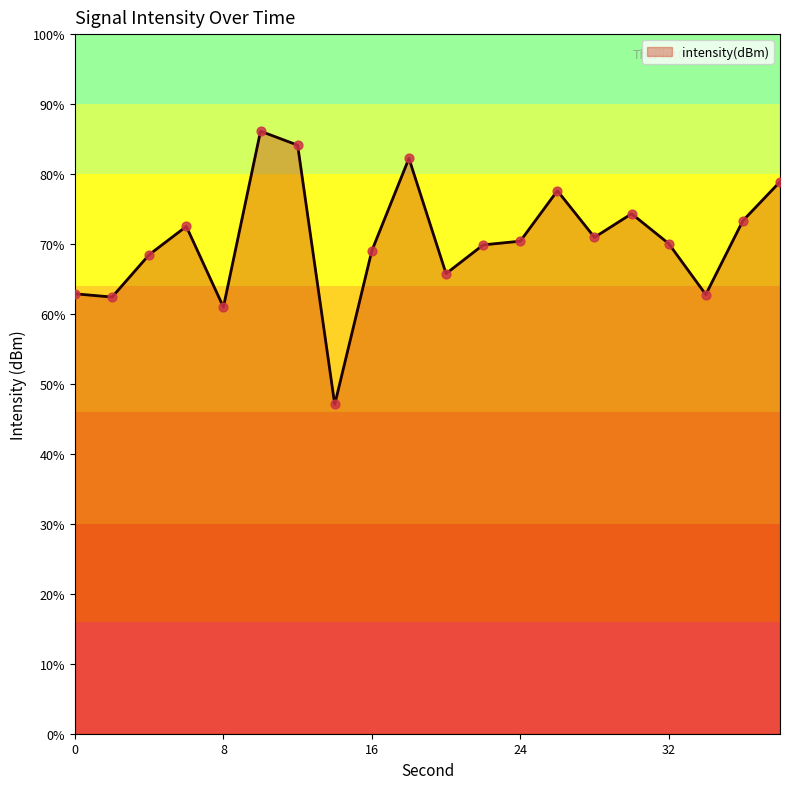

Which has a higher value, 22 or 16?

22